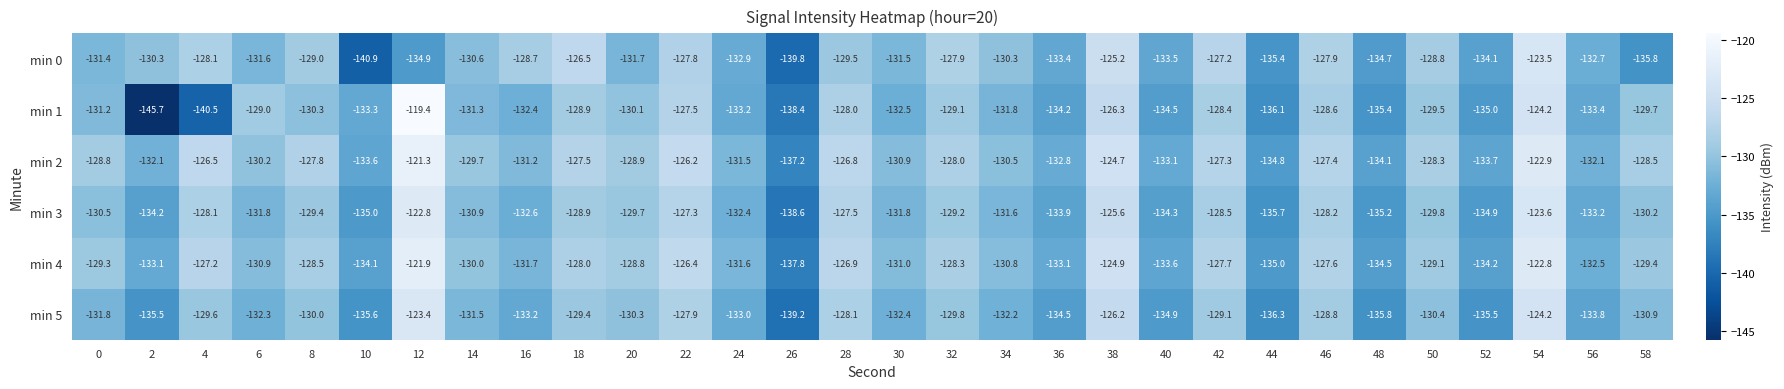

Which series changed the most between 12 and 42?

min 1